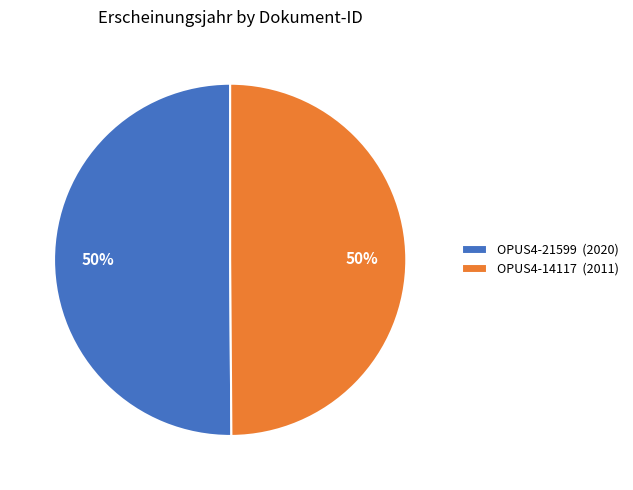

To the nearest percent, what is the combined percentage of OPUS4-21599 and OPUS4-14117?

100%